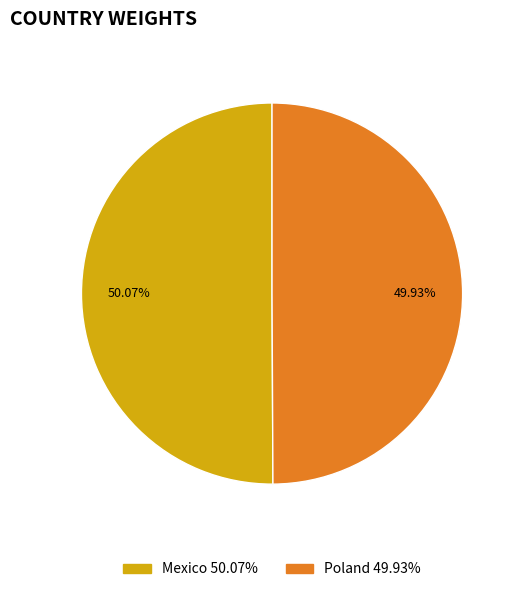

Does any single category account for the majority?

Yes